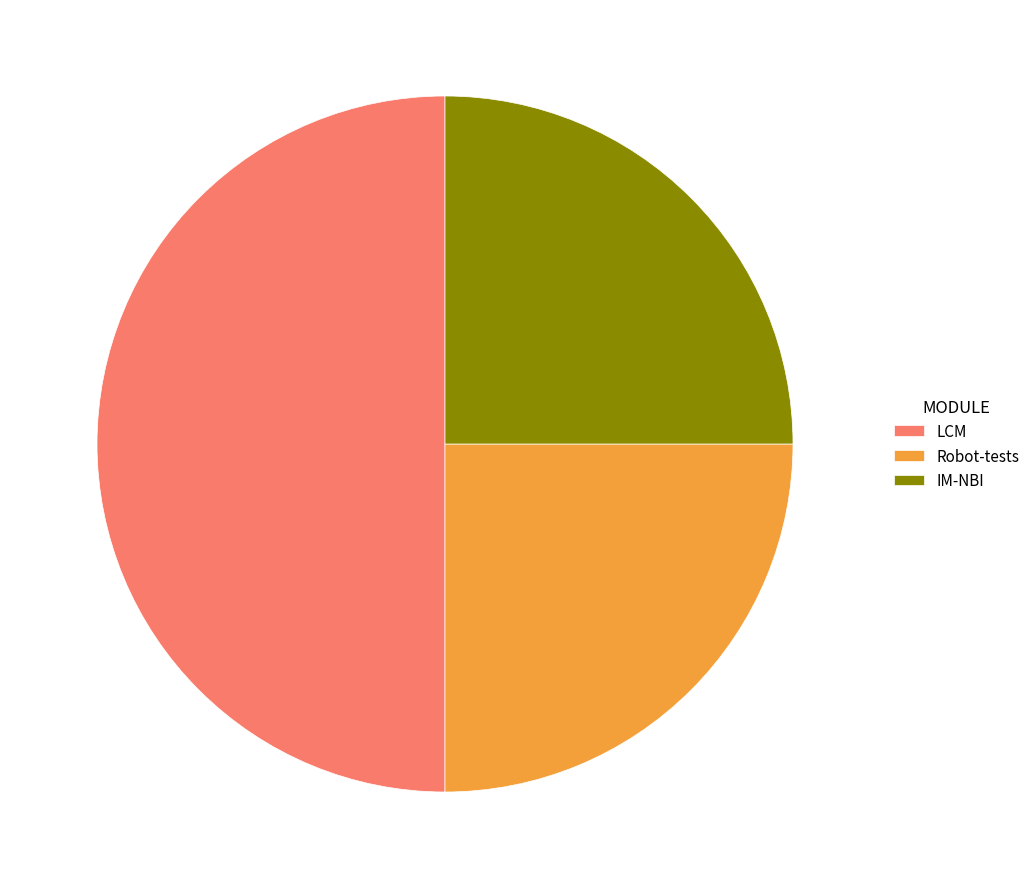

Approximately how many times larger is the value at IM-NBI compared to Robot-tests?

1.0